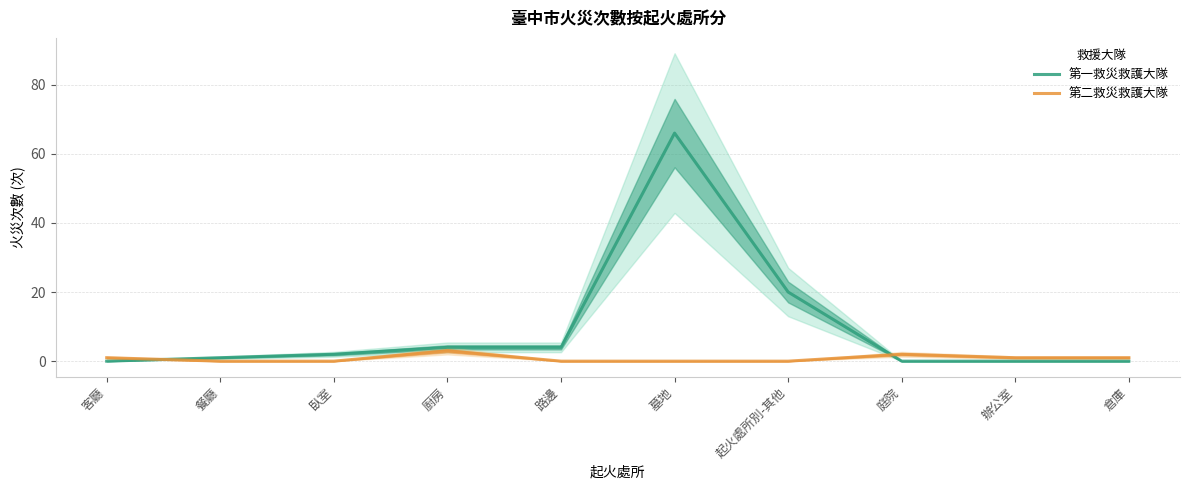

Count the 第二救災救護大隊 values in the range 0 to 1.

8